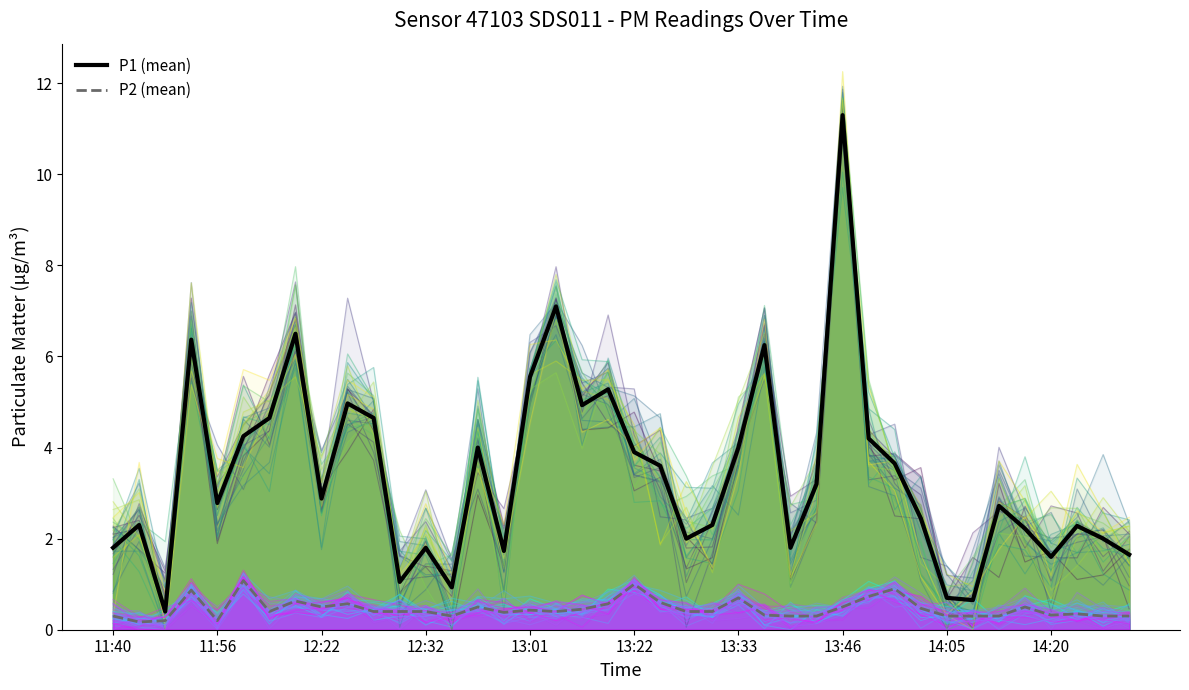

True or false: P1 (mean) and P2 (mean) cross at least once.

False